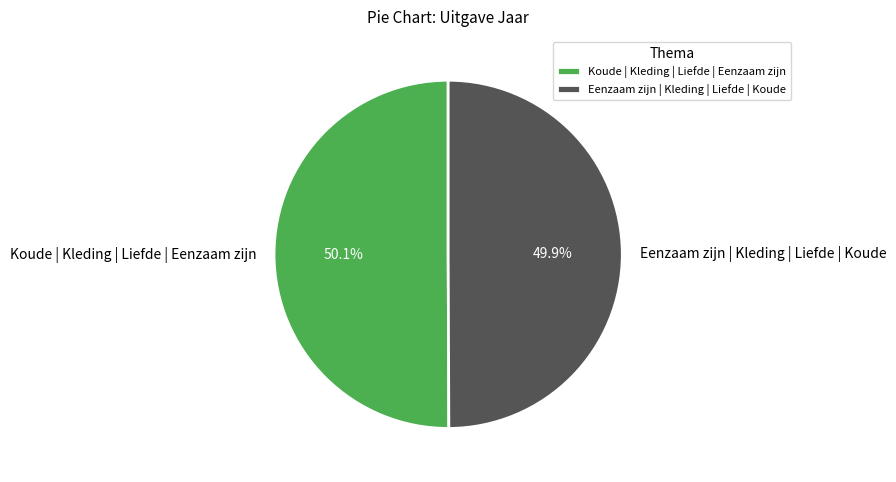

What portion of the pie excludes Koude | Kleding | Liefde | Eenzaam zijn?

49.9%